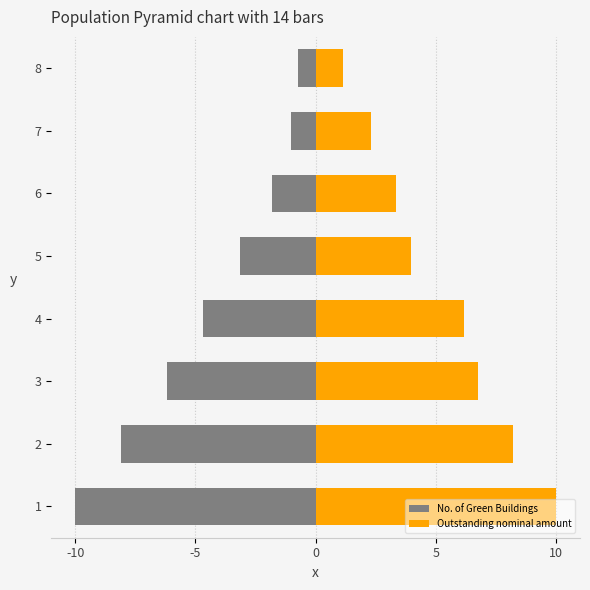

List the series in order of their peak value, lowest first.

No. of Green Buildings, Outstanding nominal amount